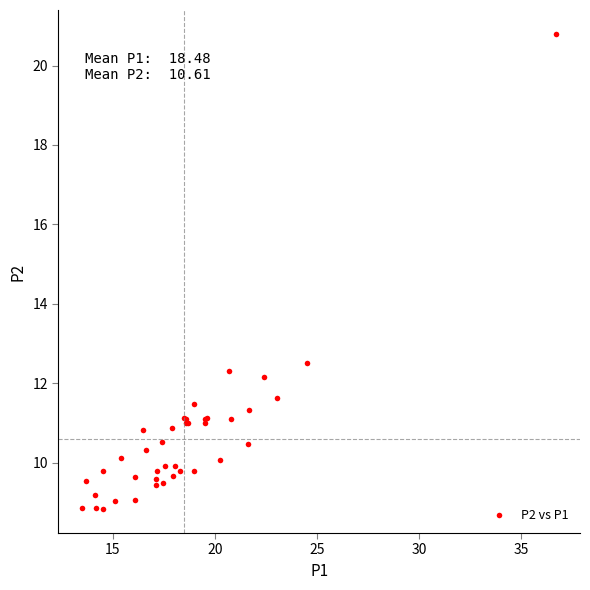

What Y value in the scatter plot is closest to 14?

12.5